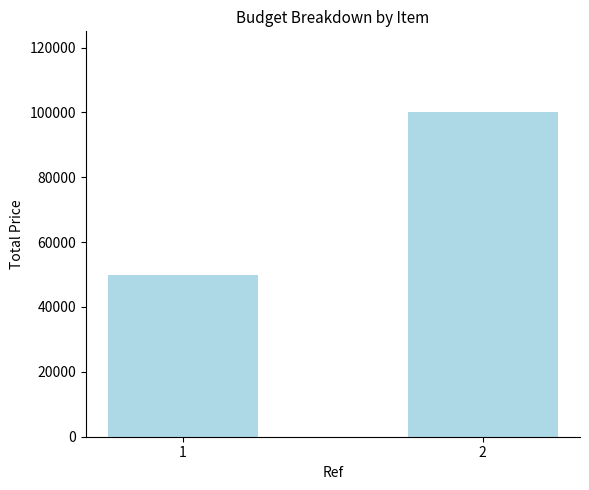

What is the minimum value shown in the chart?

50000